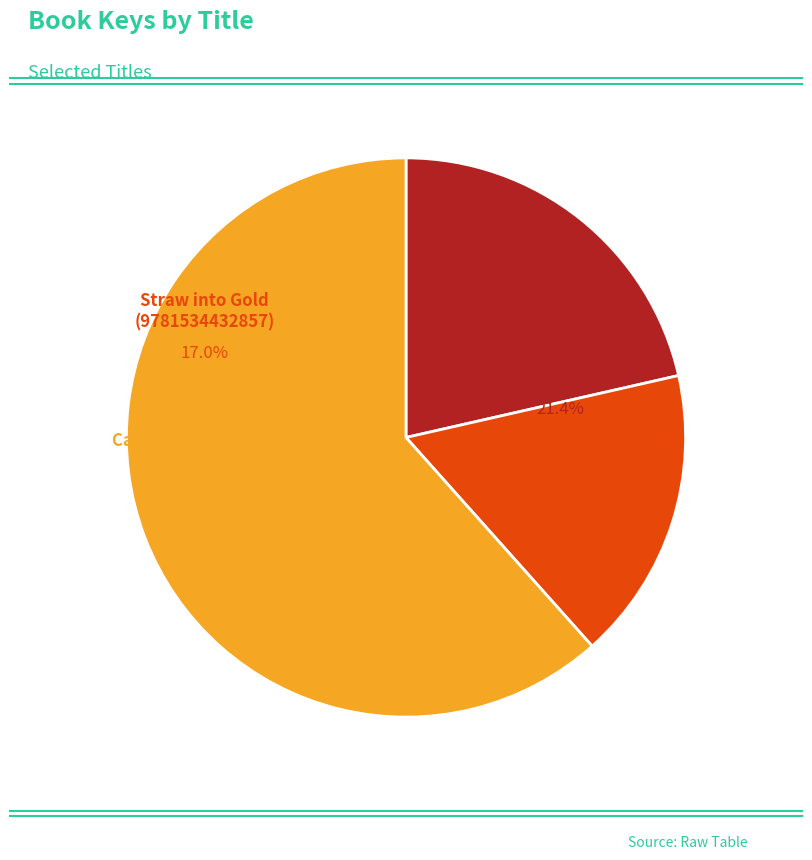

To the nearest percent, what is the average slice percentage?

33%